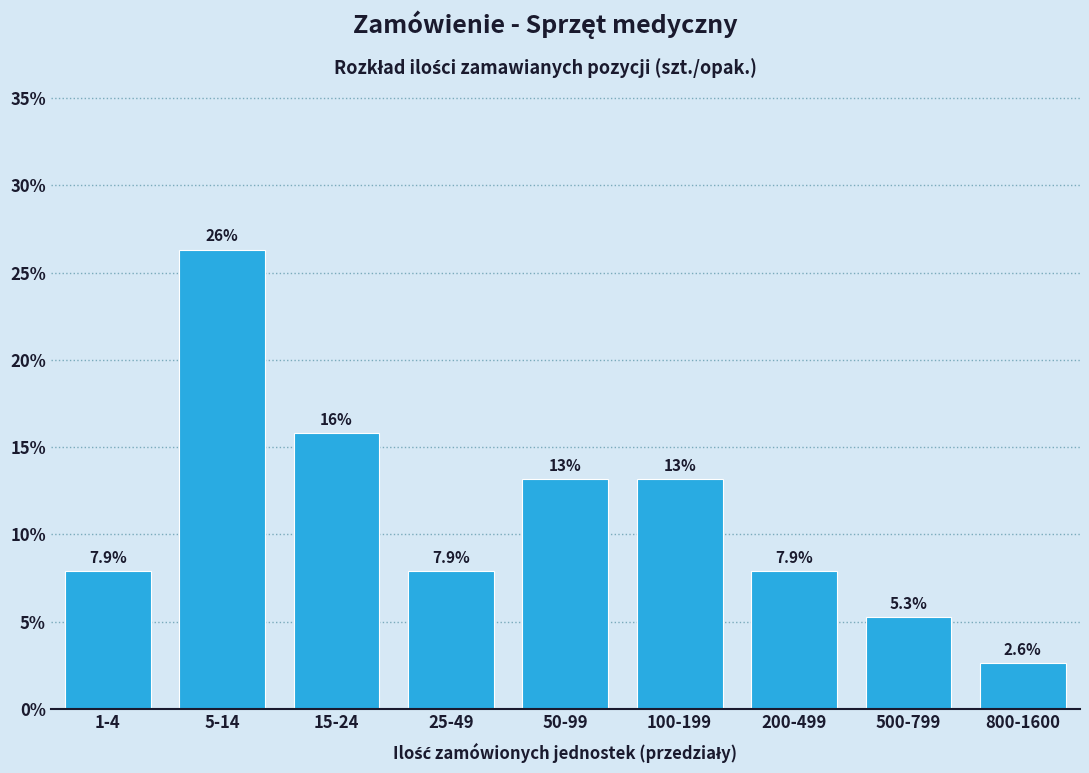

Reading left to right, list all the values displayed in this chart.

7.9	26.3	15.8	7.9	13.2	13.2	7.9	5.3	2.6